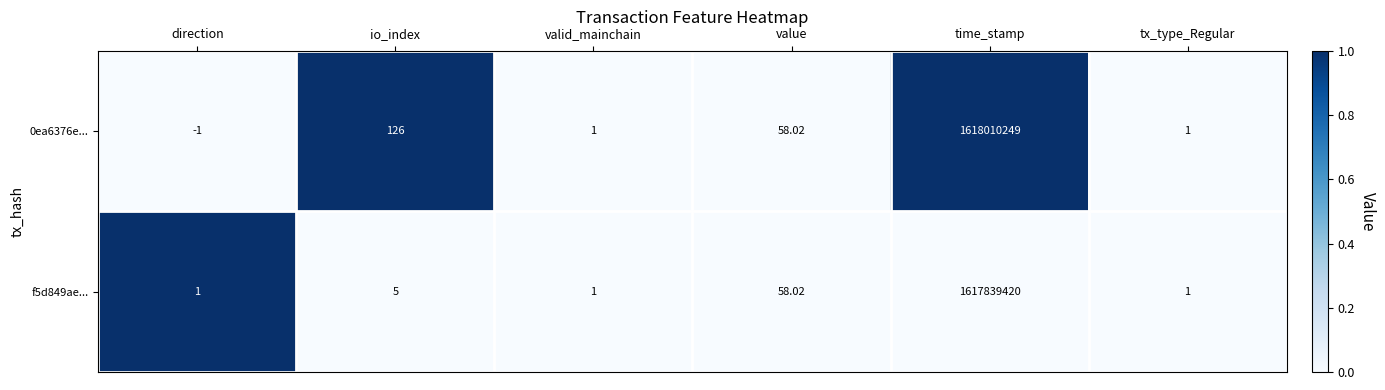

Which label corresponds to the smallest value in the chart?

direction